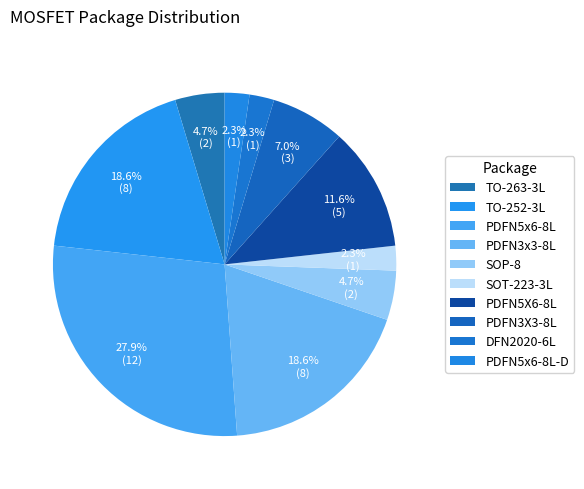

How many segments does this pie chart have?

10